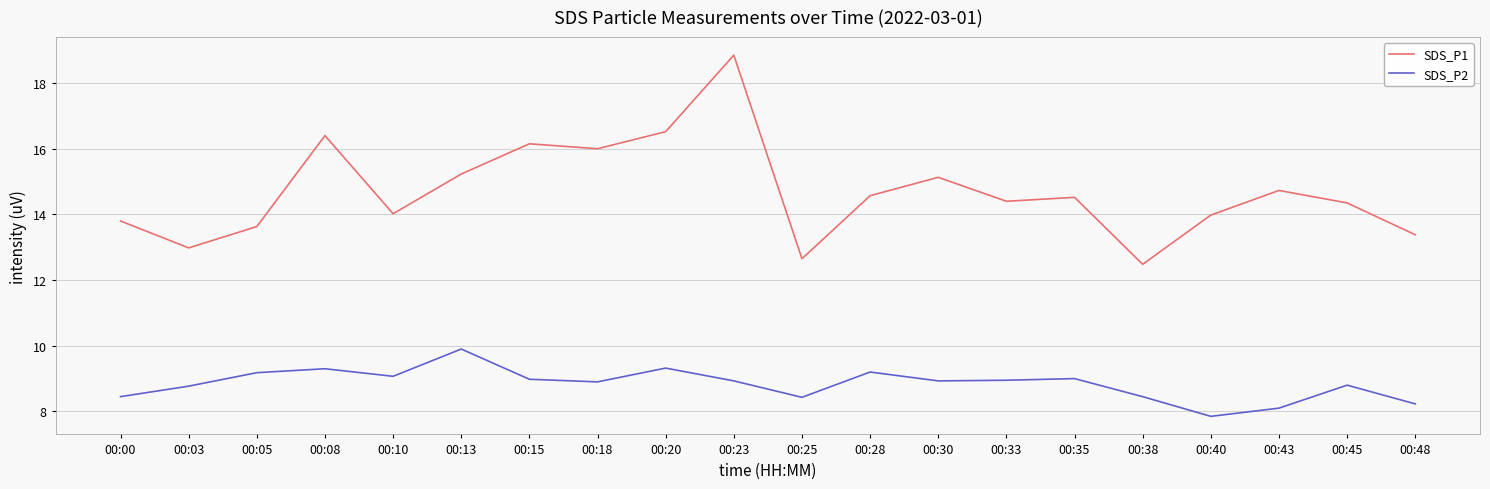

The value of SDS_P2 at 00:10 is 9.1. True or false?

True